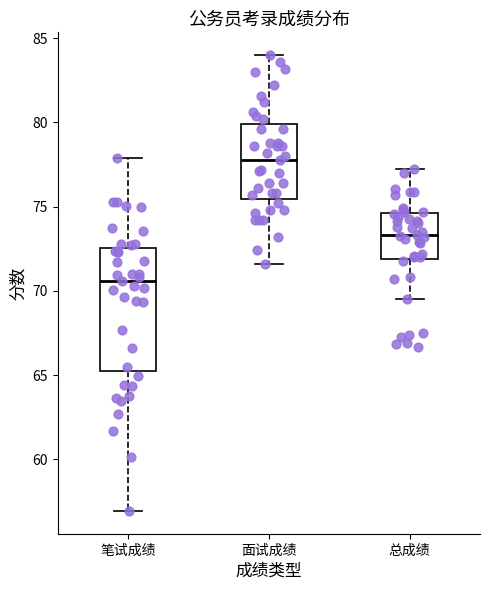

Reading left to right, transcribe this box plot: for each box, give where its median line is, the range the box spans, and where its two whiskers end, as read against the y-axis. The values are not printed on the chart, so give them approximately, as read against the axis.

笔试成绩: median 70.5, box 65.0 to 72.5, whiskers 57.0 to 78.0
面试成绩: median 78.0, box 75.5 to 80.0, whiskers 71.5 to 84.0
总成绩: median 73.5, box 72.0 to 74.5, whiskers 69.5 to 77.5